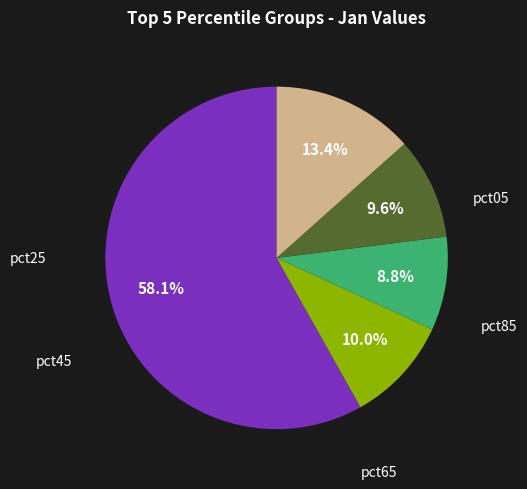

How many slices are in this pie chart?

5